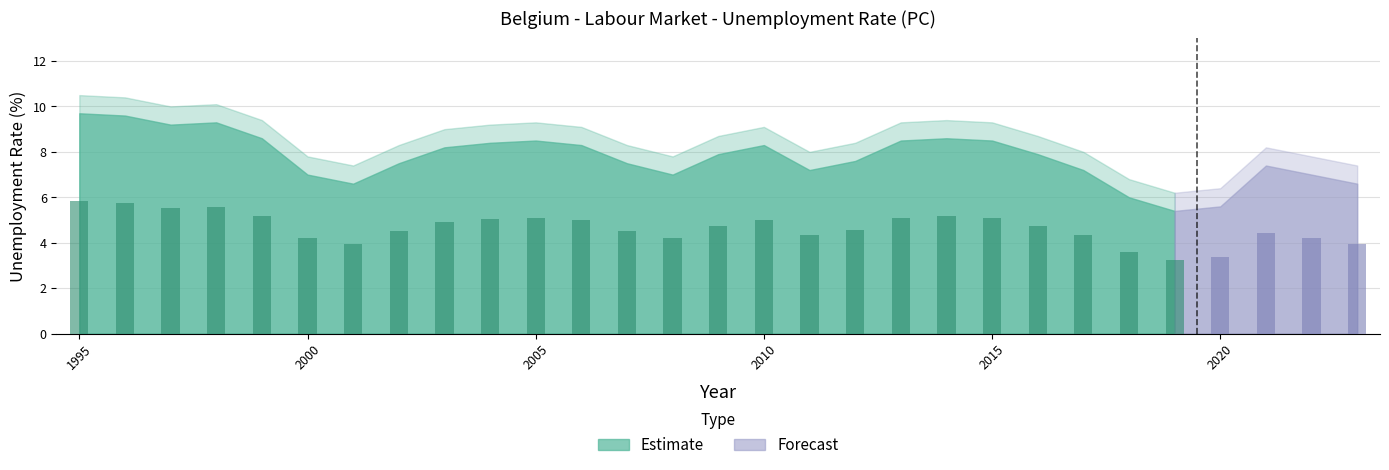

At which label is Upper Band closest to 8?

2011